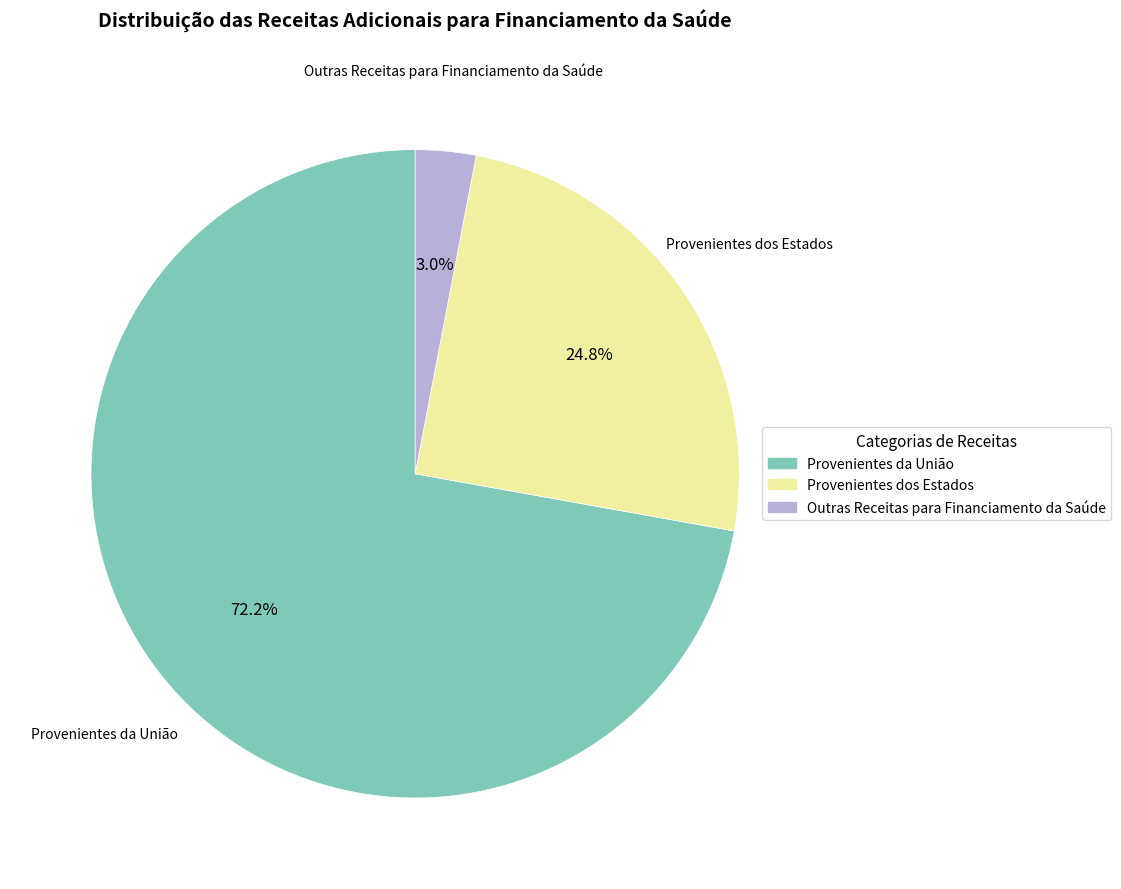

Which category has the biggest portion of the pie?

Provenientes da União